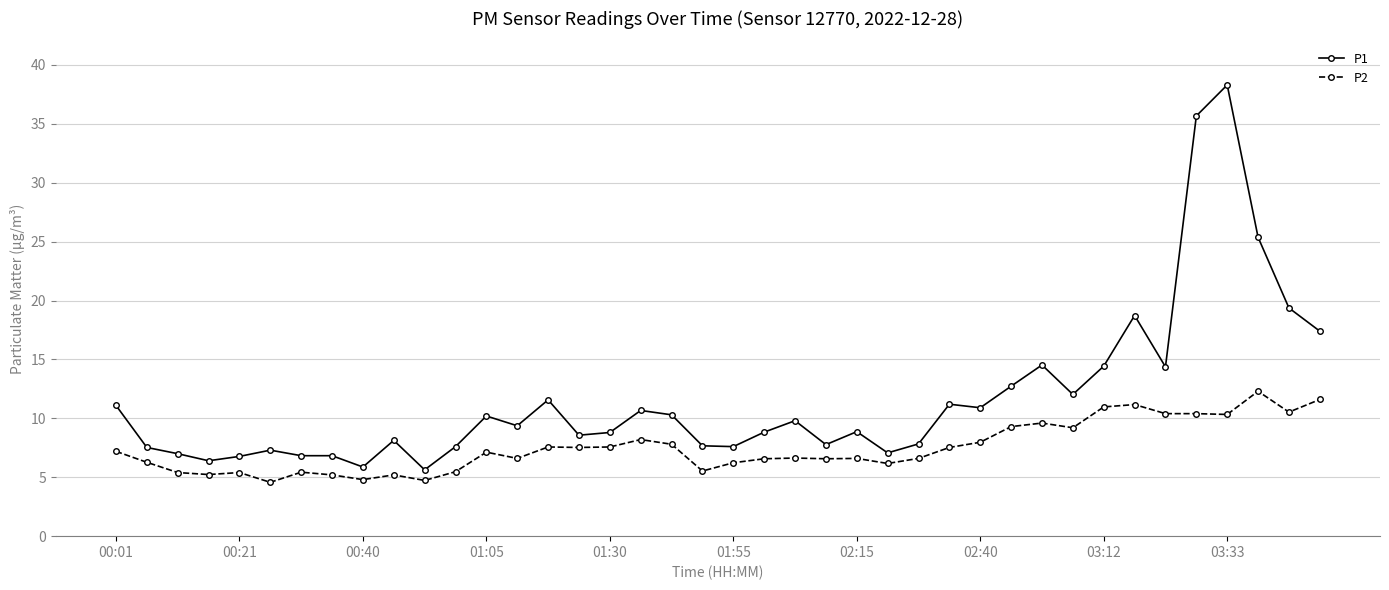

List the series in order of their peak value, lowest first.

P2, P1